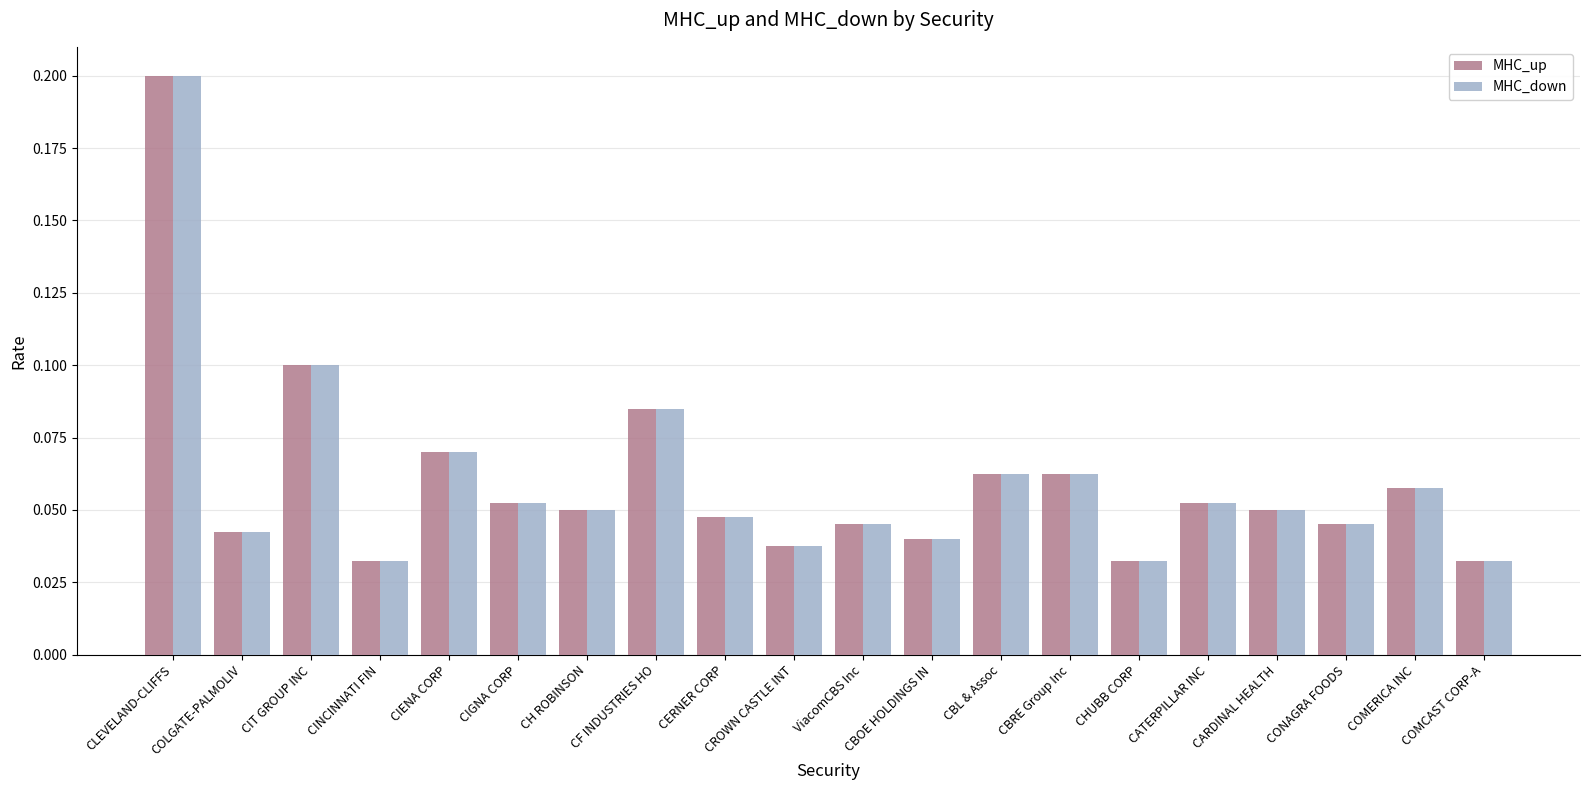

At which category is the sum across all series the highest?

CLEVELAND-CLIFFS